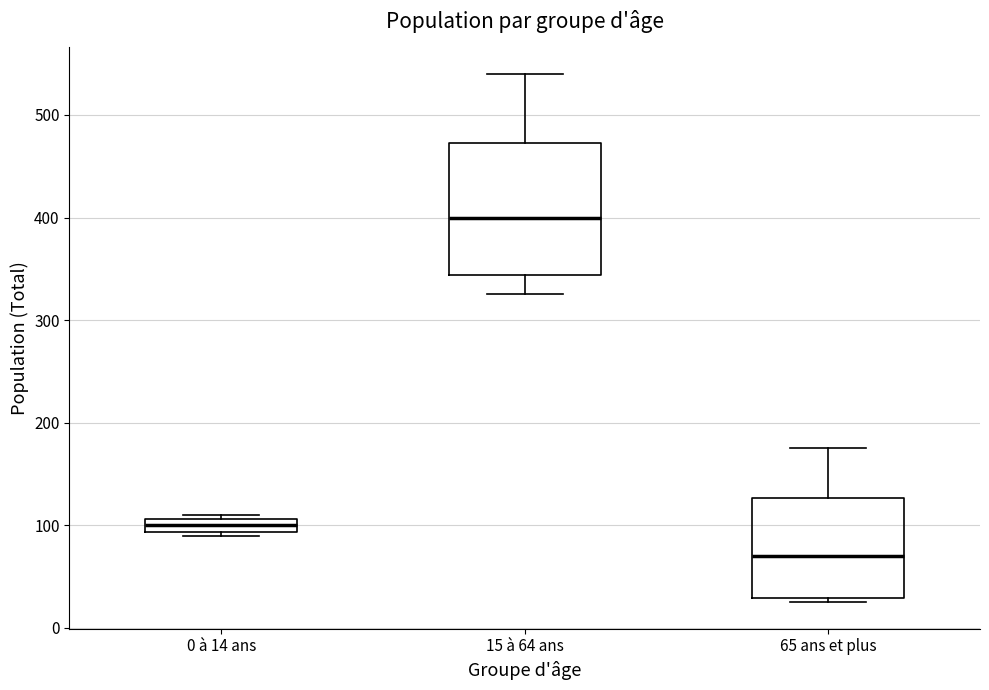

Which box is the tallest, from its lower edge to its upper edge?

15 à 64 ans